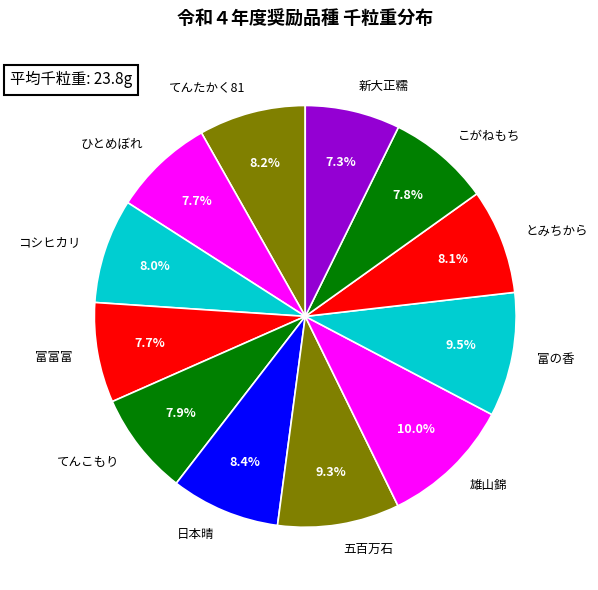

Which has a higher value, 五百万石 or コシヒカリ?

五百万石